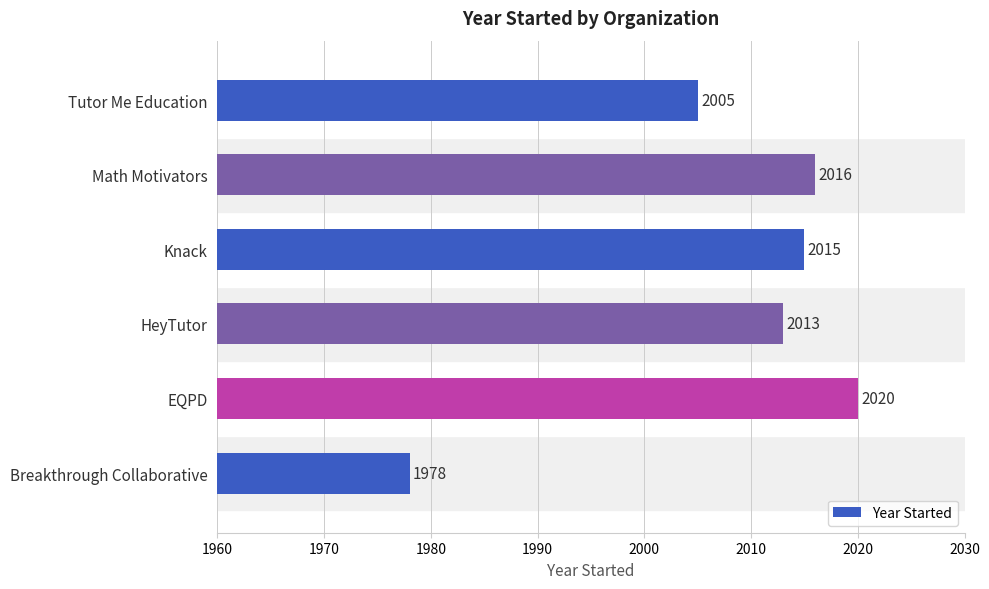

Reading bottom to top, transcribe all the data shown in this chart.

1978	2020	2013	2015	2016	2005